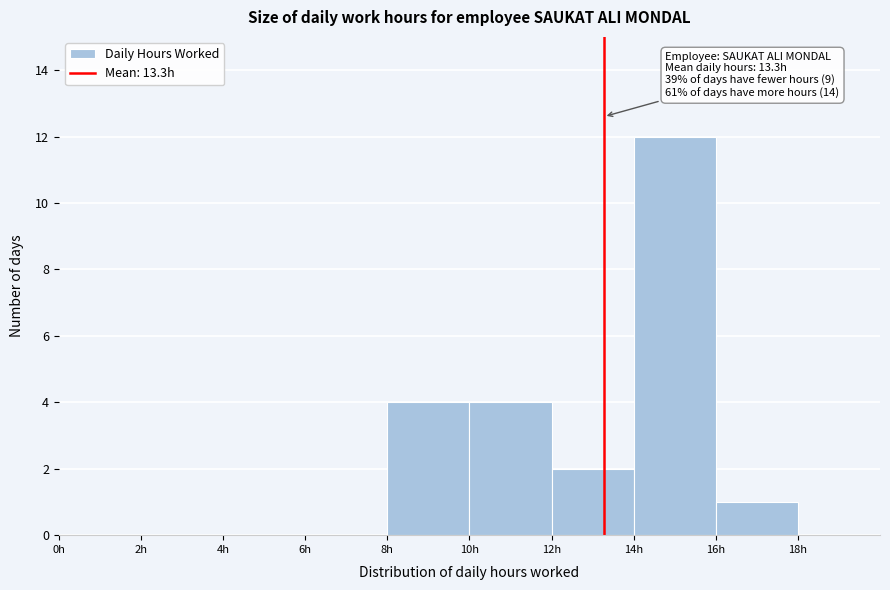

Which range on the x-axis has the tallest bar?

14 to 16